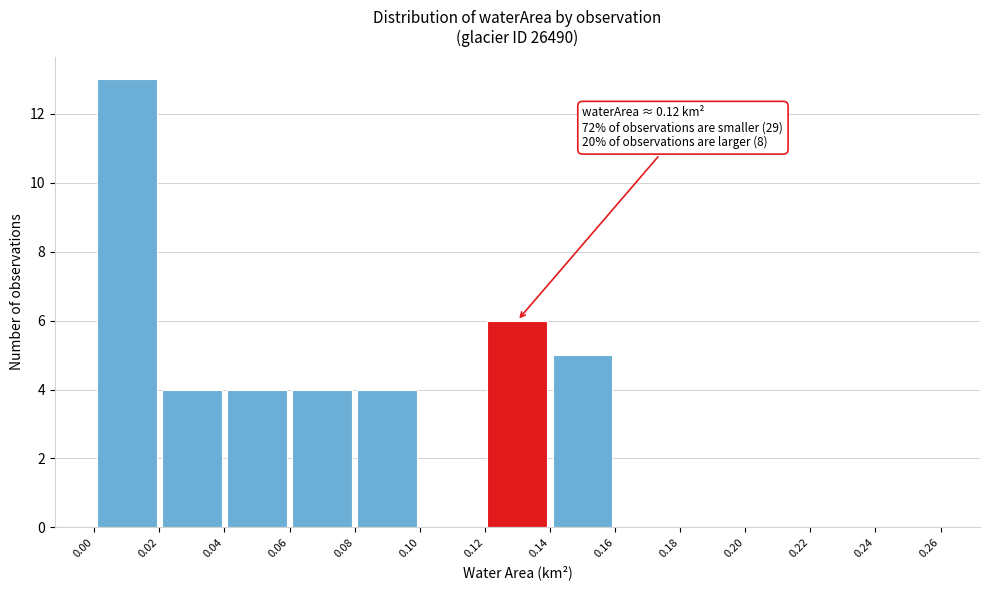

Over which range of the x-axis is the bar tallest?

0.00 to 0.02